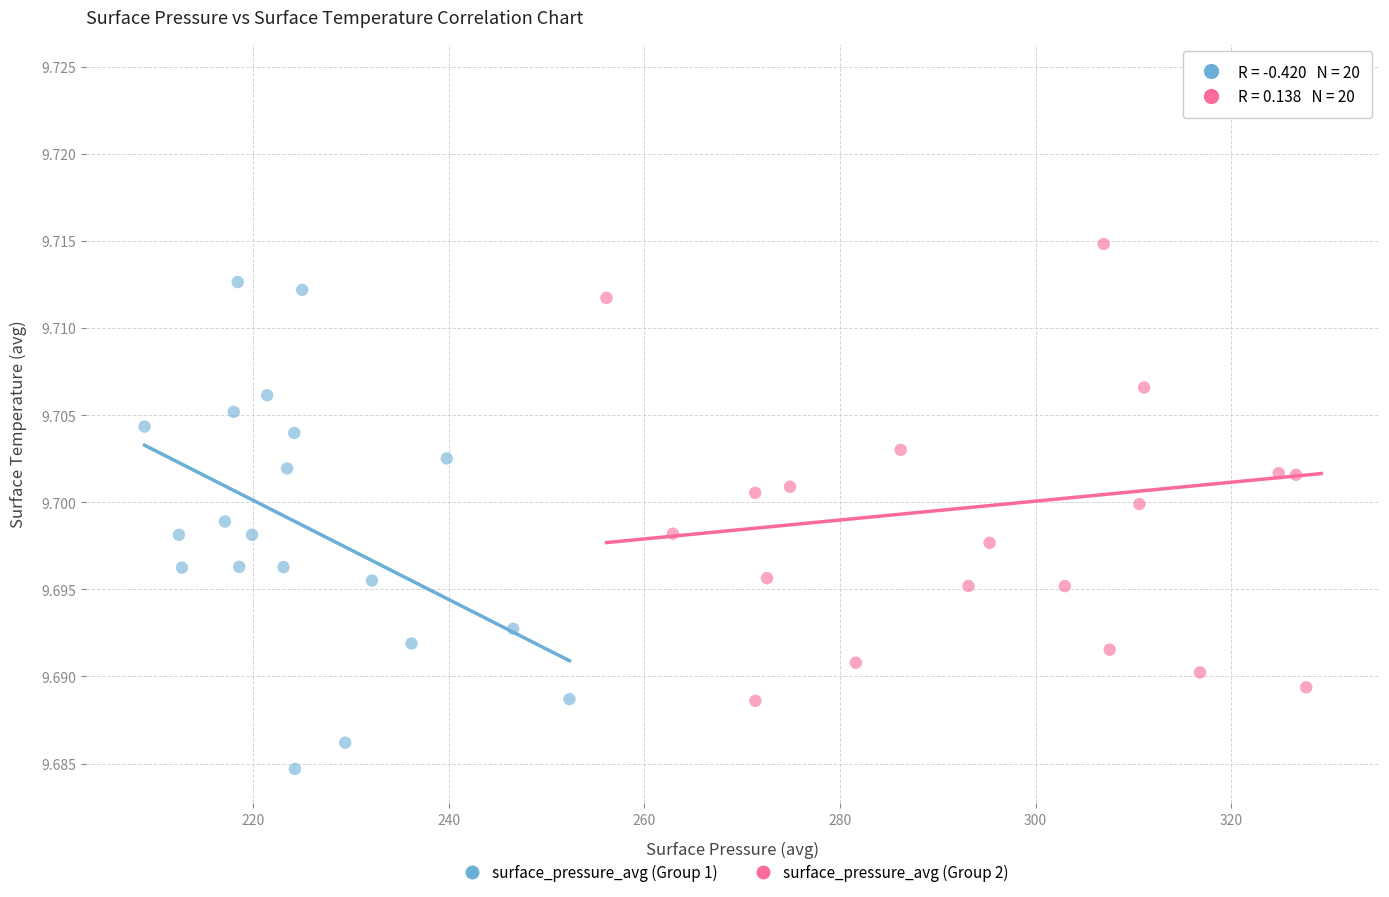

Which series reaches the minimum Y coordinate?

surface_pressure_avg (Group 1)